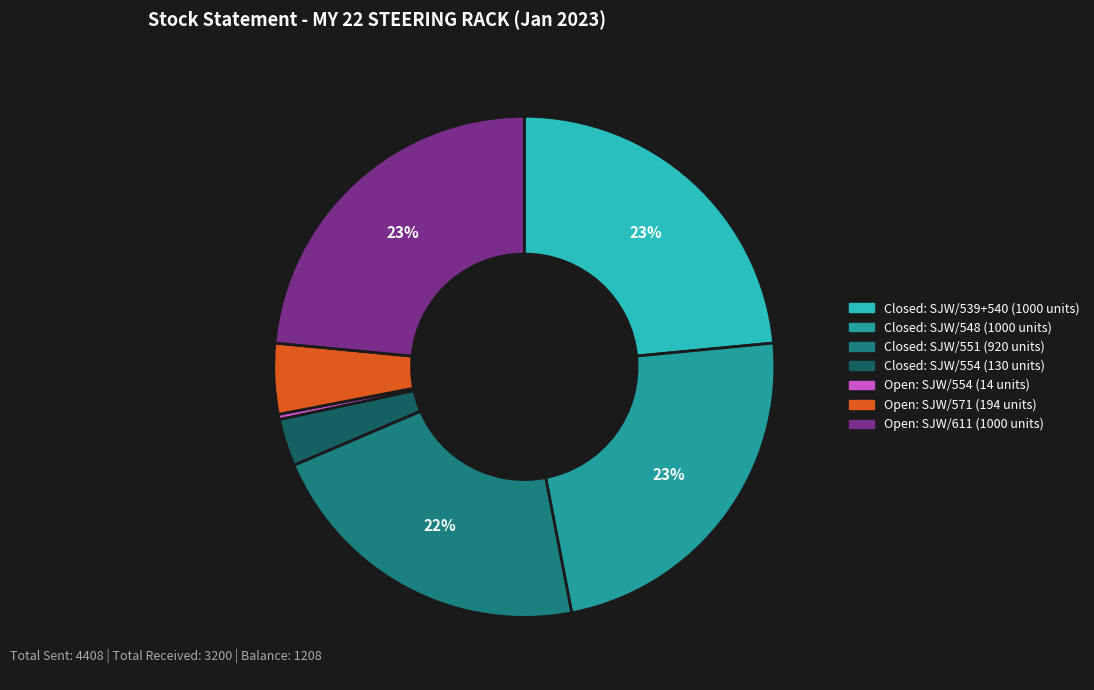

Does any single category account for the majority?

No